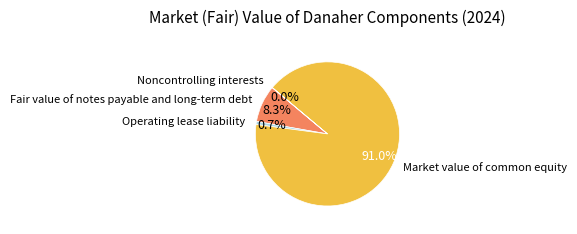

Is there a majority slice in this chart?

Yes